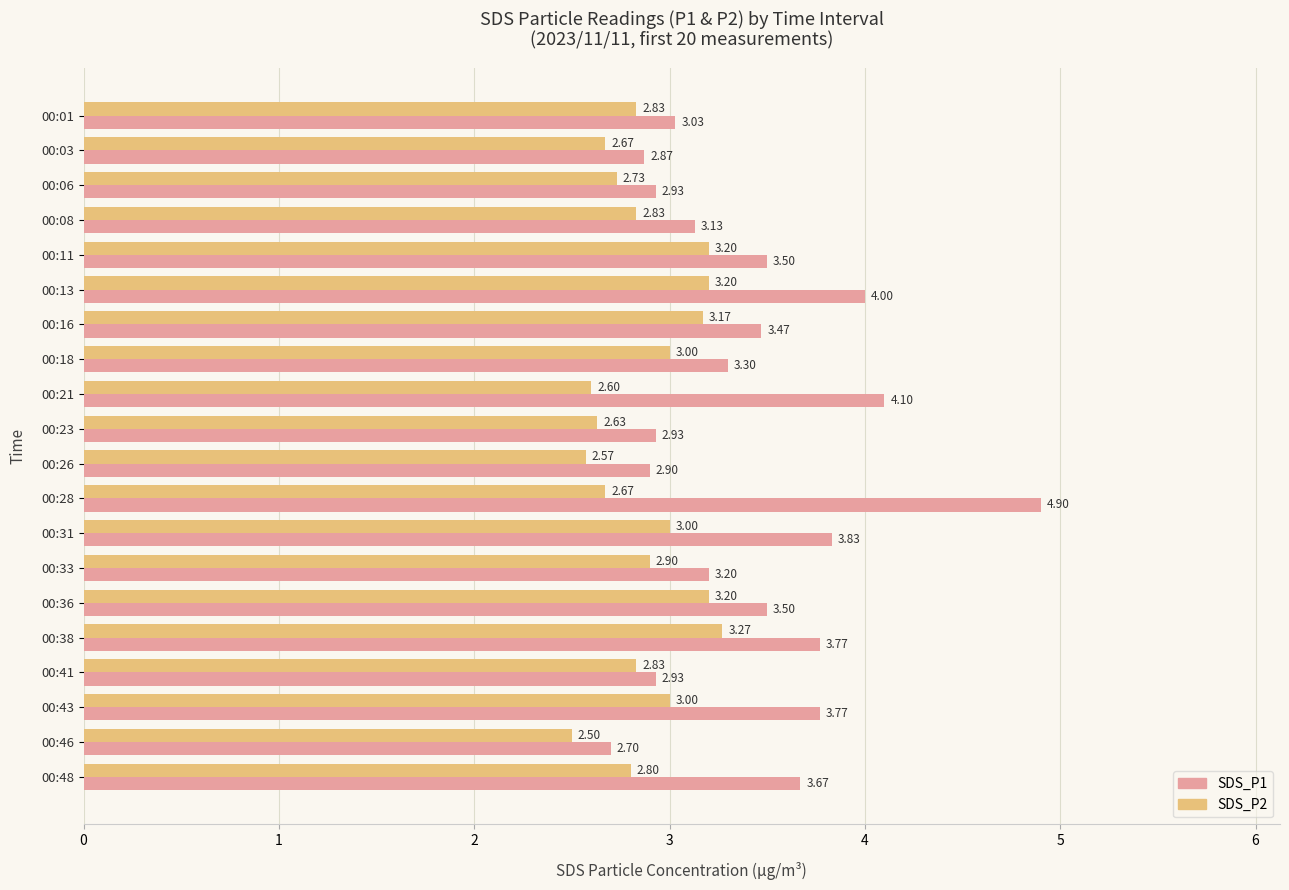

Which series has the largest range (max minus min)?

SDS_P1